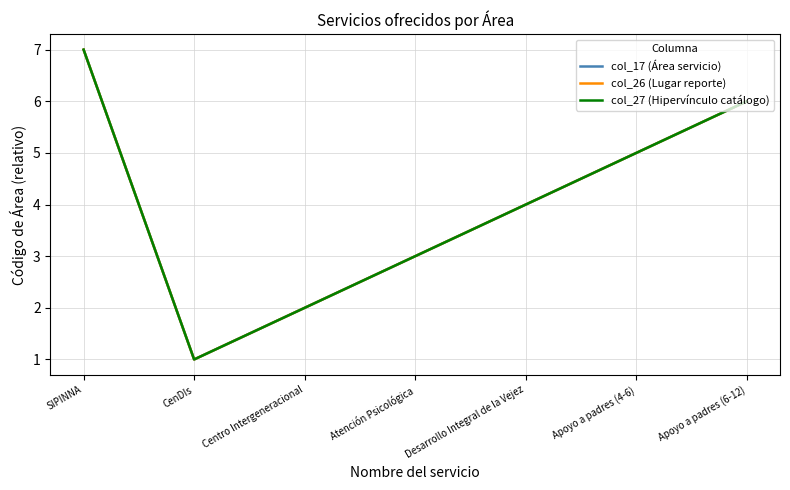

Where is the first local minimum for col_26 (Lugar reporte)?

CenDIs